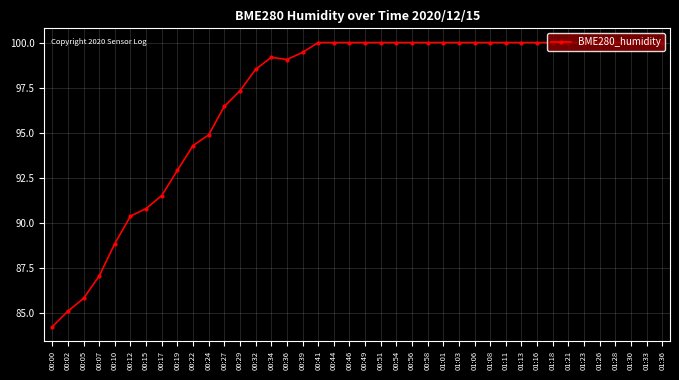

Count the number of data series in this chart.

1